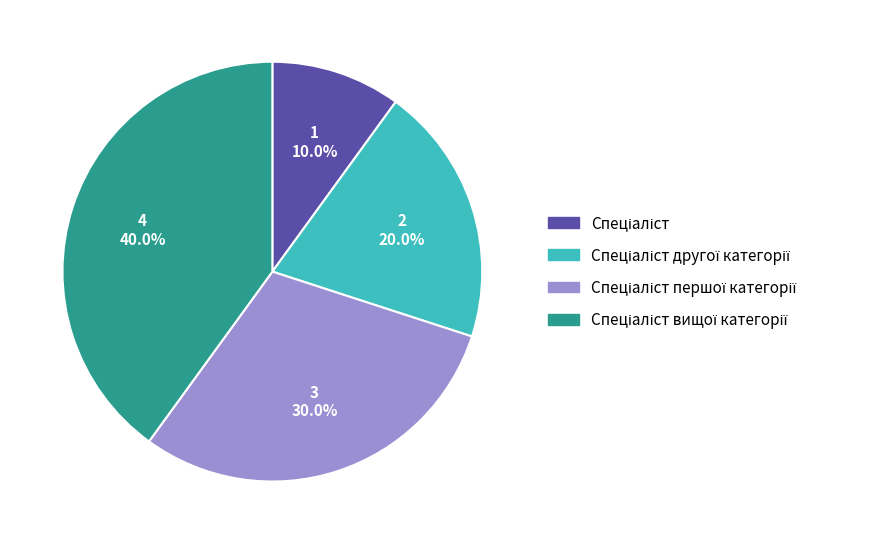

Is there any slice that represents more than half of the pie?

No